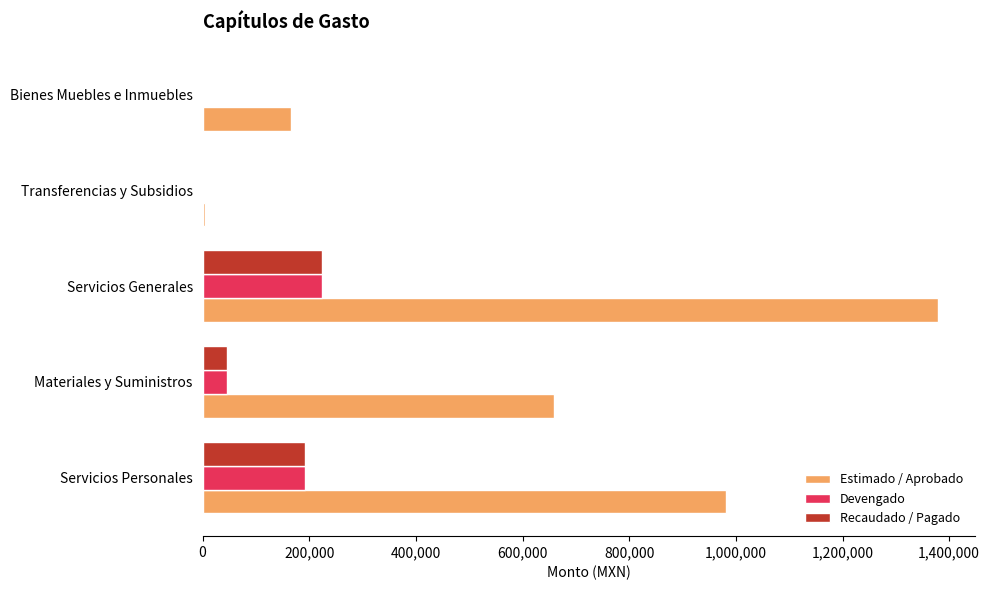

At which category is the sum across all series the highest?

Servicios Generales